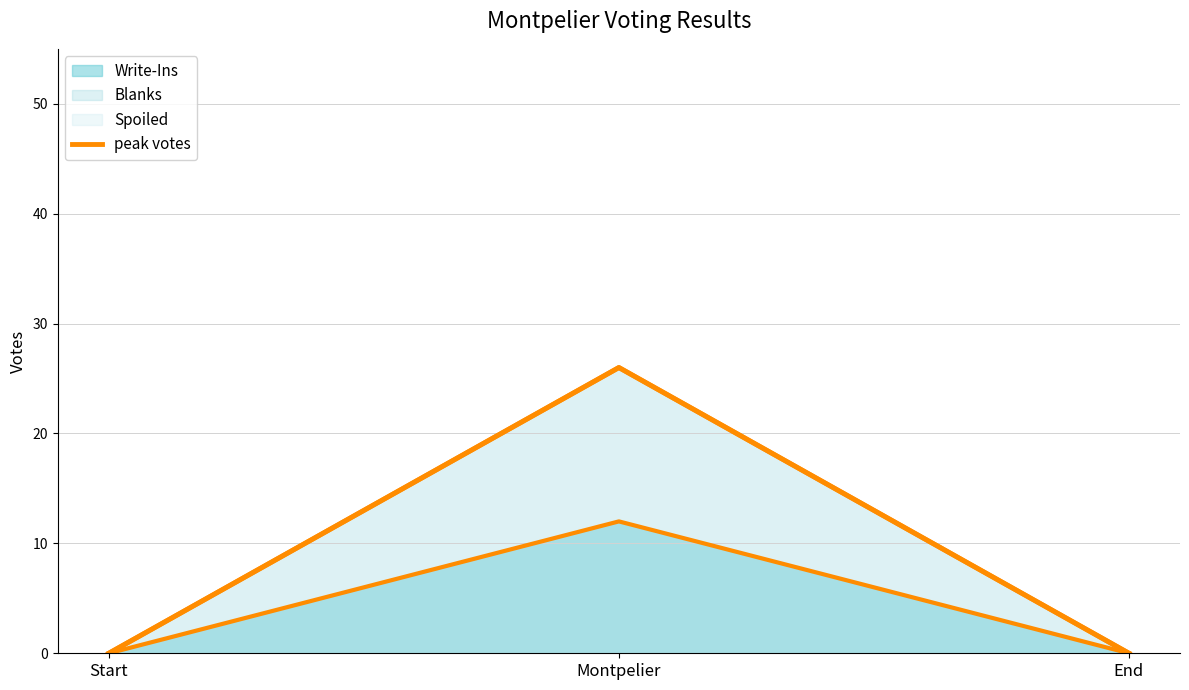

At which category does the chart reach its peak across all series?

Montpelier